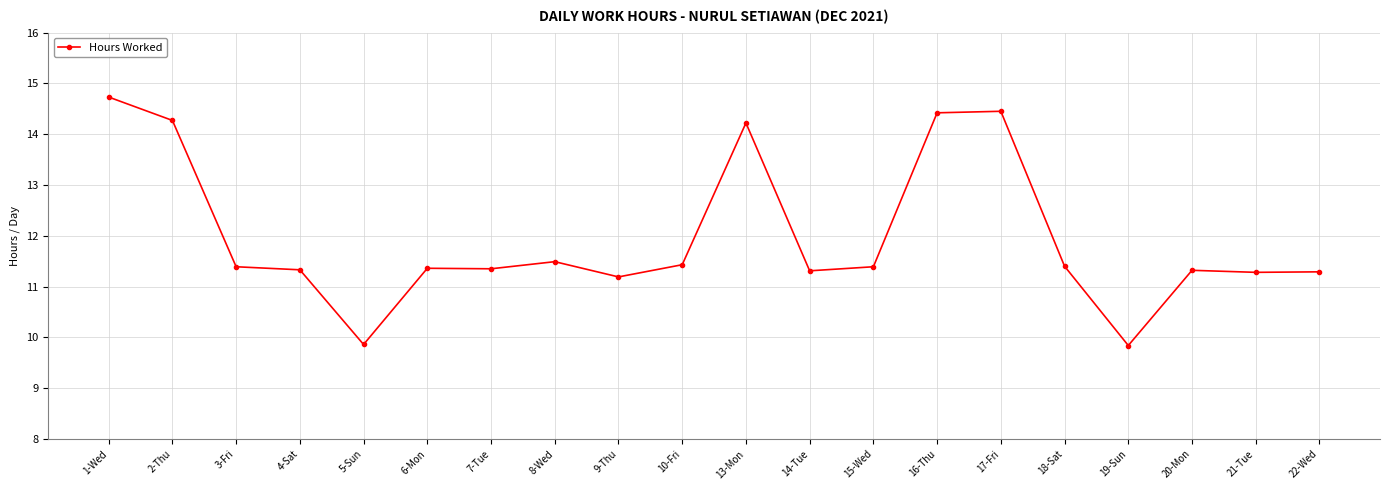

What is the label of the 20th point from the right?

1-Wed